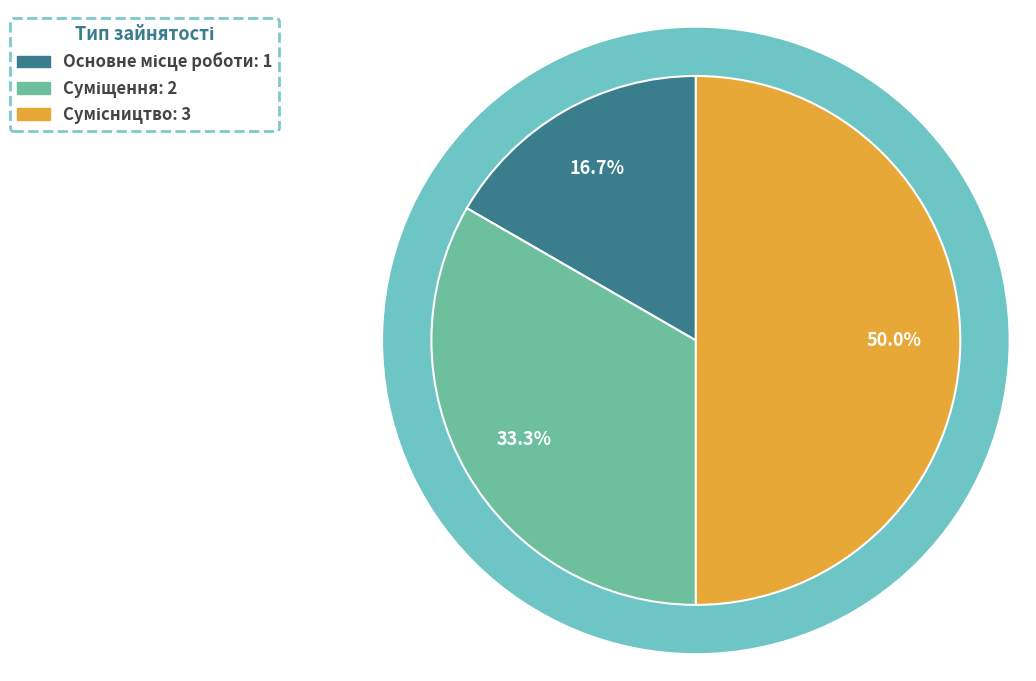

Which slice is the largest?

Сумісництво